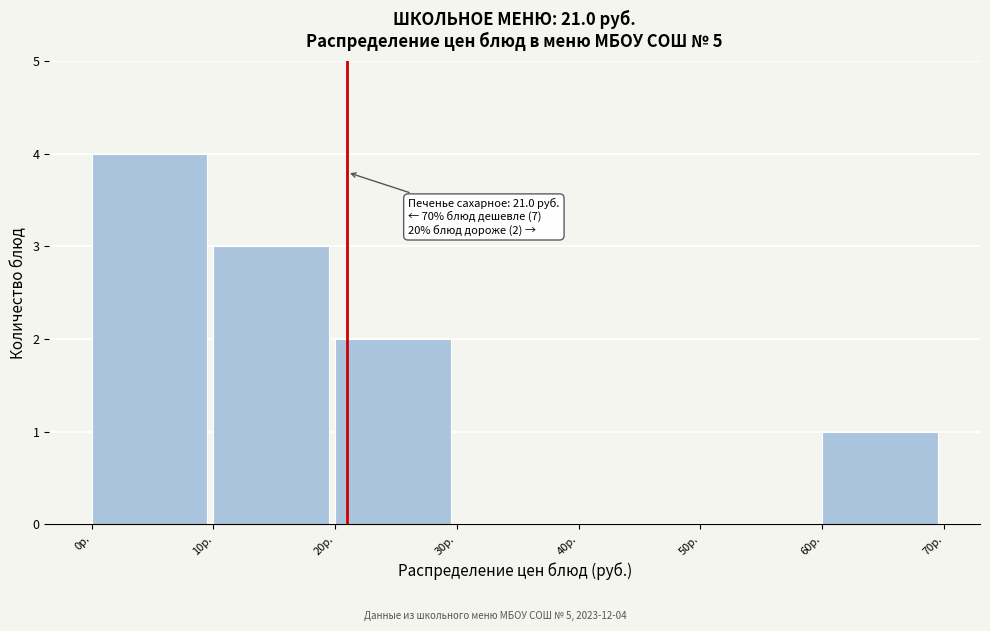

Which range on the x-axis has the tallest bar?

0 to 10